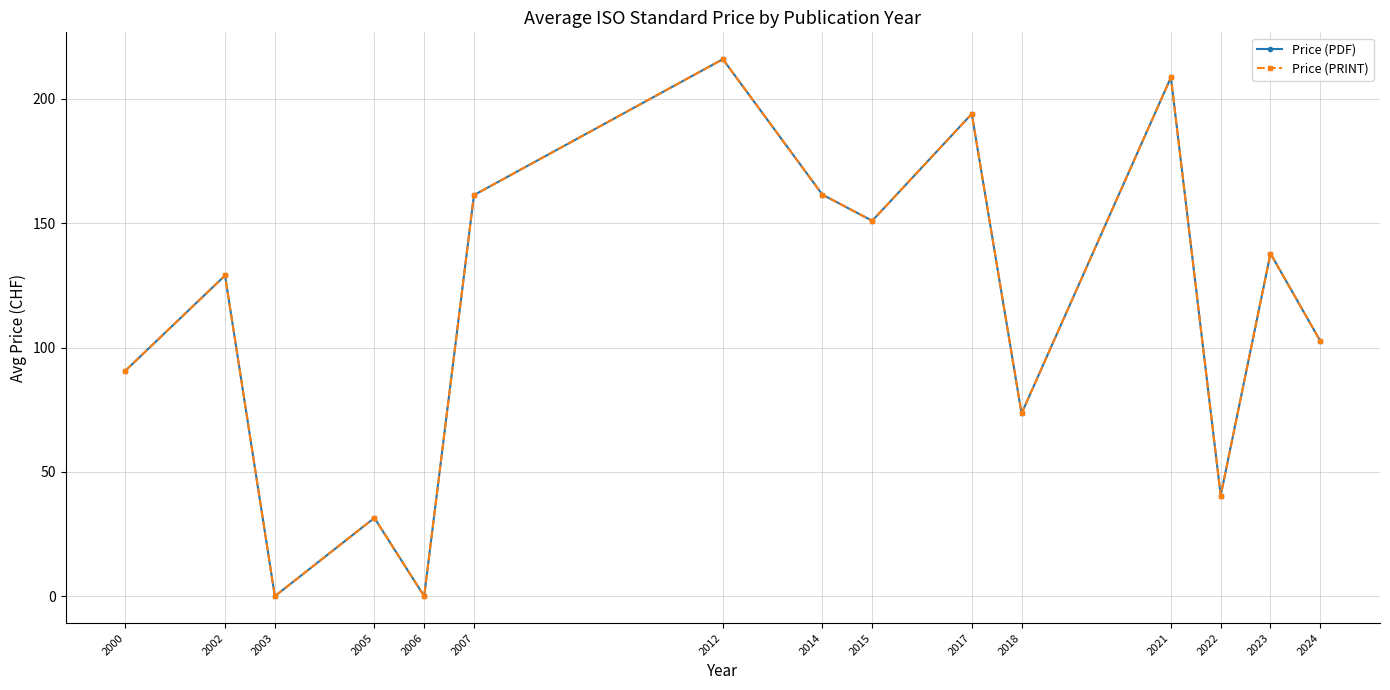

How many data points in Price (PDF) are less than 129?

7